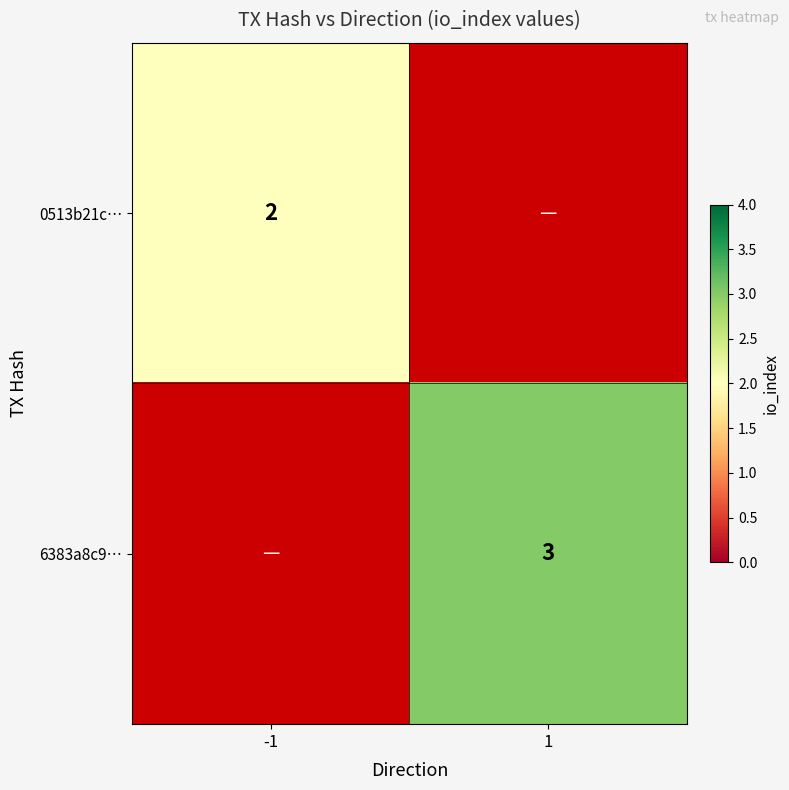

At how many categories does at least one series exceed 2?

1